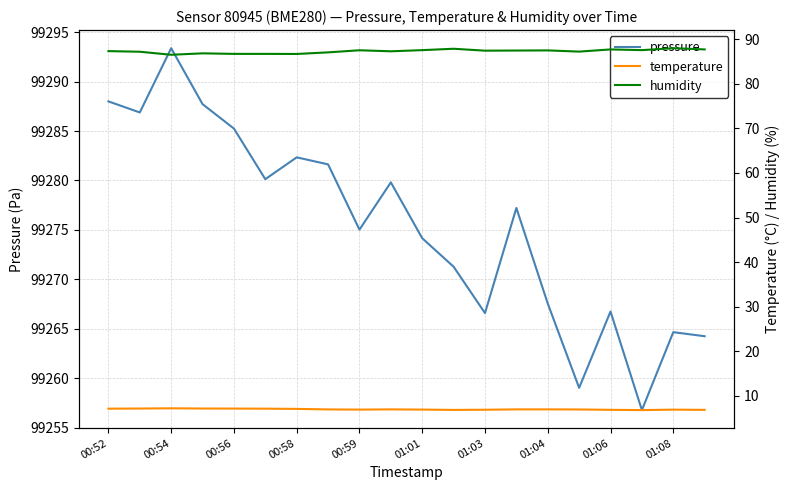

True or false: pressure has a value of 31193.6 at 01:04.

False